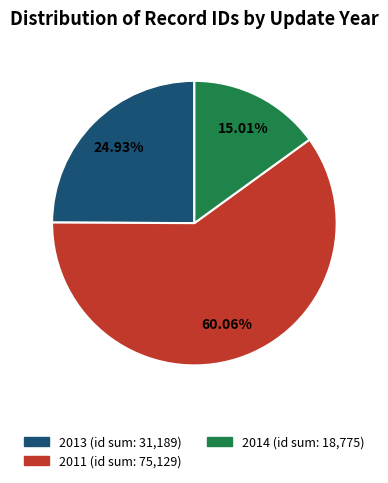

Is there a majority slice in this chart?

Yes